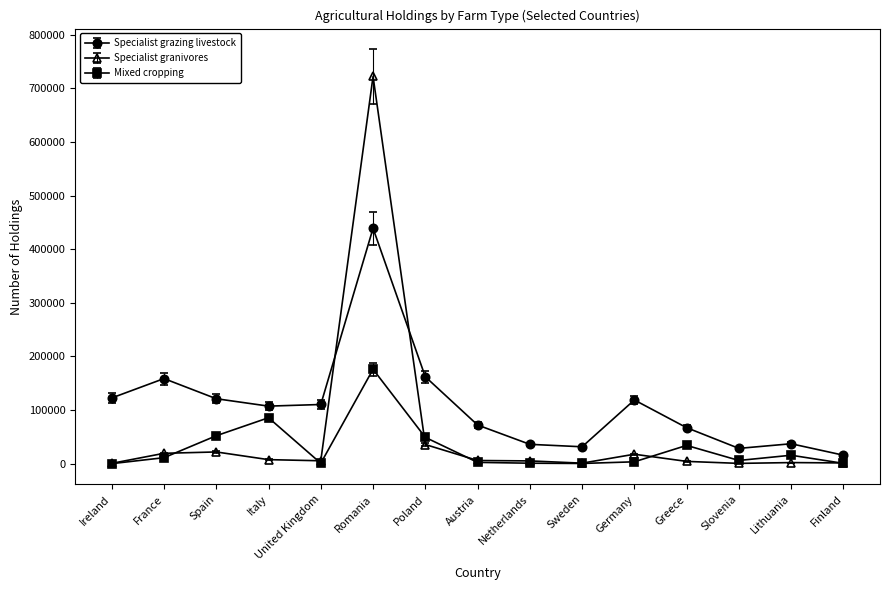

What is the difference between the maximum and minimum values in the Mixed cropping series?

176010